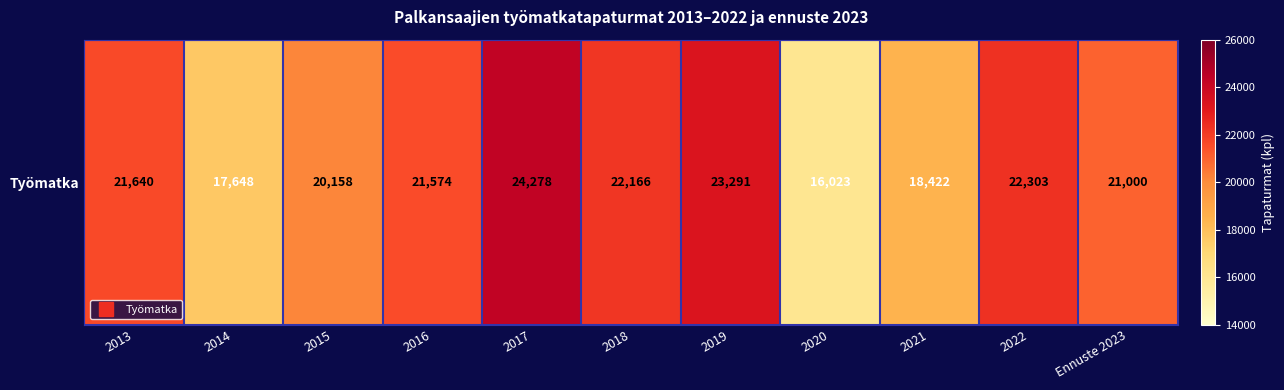

Between 2021 and 2020, which is larger?

2021